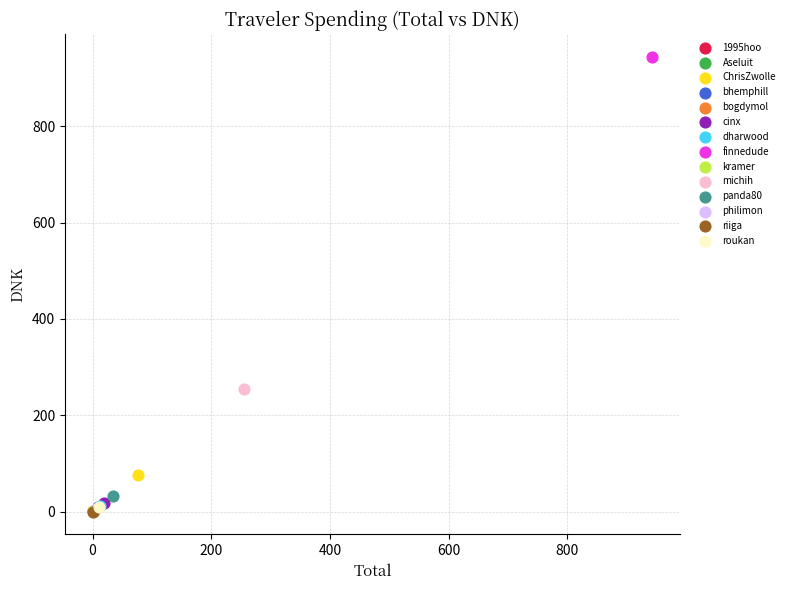

What are all the series names shown in the legend?

1995hoo, Aseluit, ChrisZwolle, bhemphill, bogdymol, cinx, dharwood, finnedude, kramer, michih, panda80, philimon, riiga, roukan